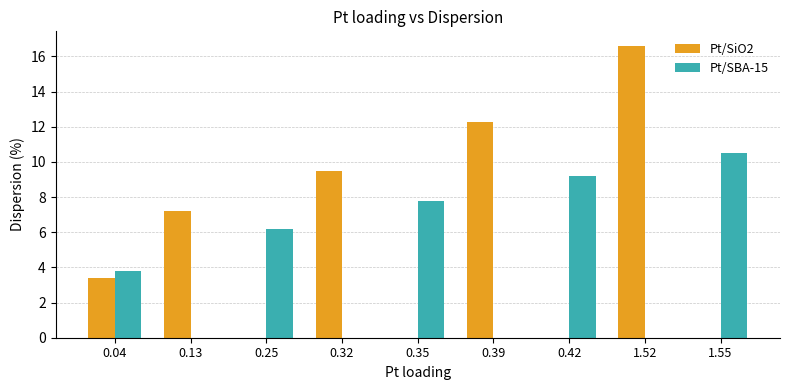

Is the value of Pt/SiO2 at 0.39 greater than the value of Pt/SBA-15 at 0.13?

Yes